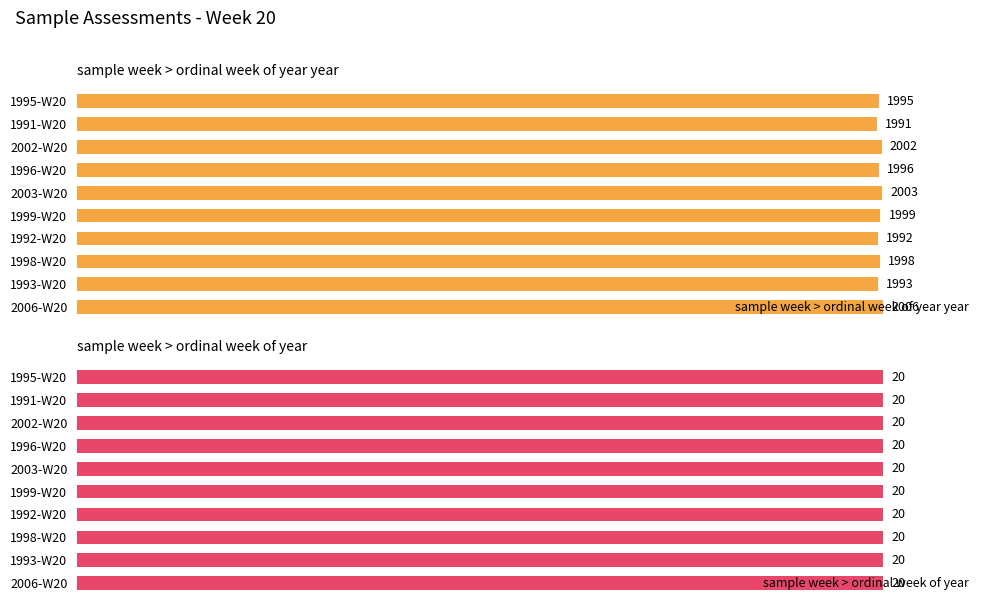

At which label is sample week > ordinal week of year year closest to 1998?

1998-W20